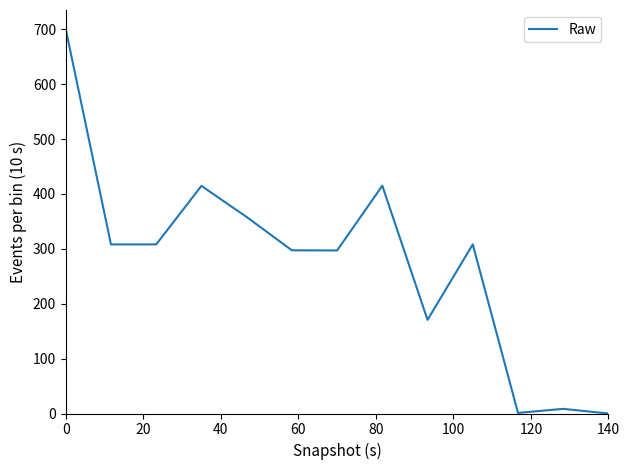

Is this an area chart (filled region under the line)?

No